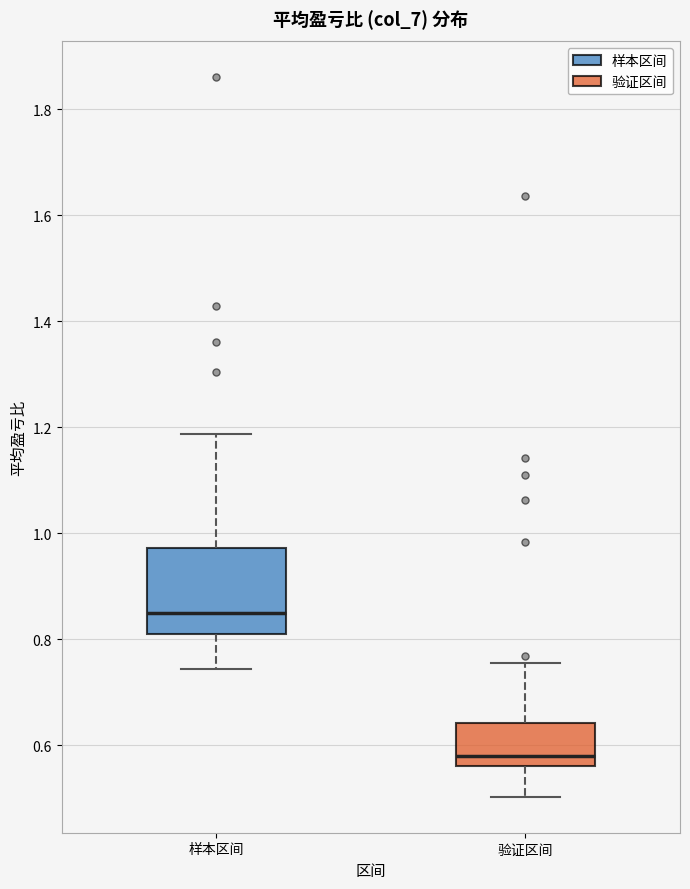

Reading left to right, read every box against the y-axis: the position of its median line, the range the box covers, and the ends of its whiskers. The values are not printed on the chart, so give them approximately, as read against the axis.

样本区间: median 0.84, box 0.82 to 0.98, whiskers 0.74 to 1.18
验证区间: median 0.58, box 0.56 to 0.64, whiskers 0.50 to 0.76